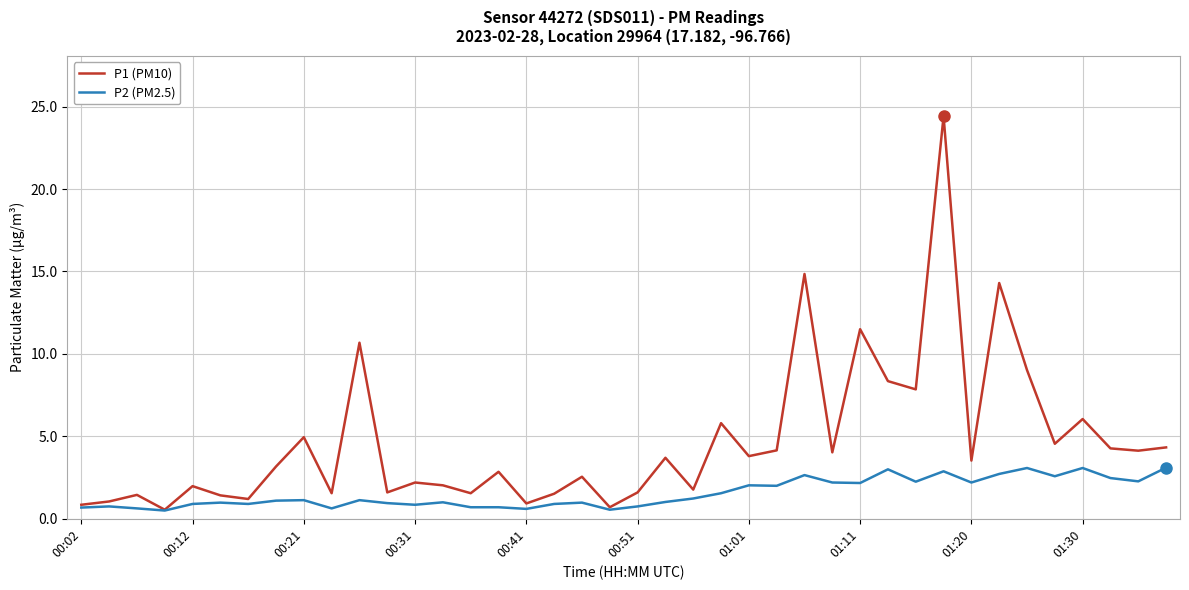

List the series in order of their overall mean, lowest first.

P2 (PM2.5), P1 (PM10)